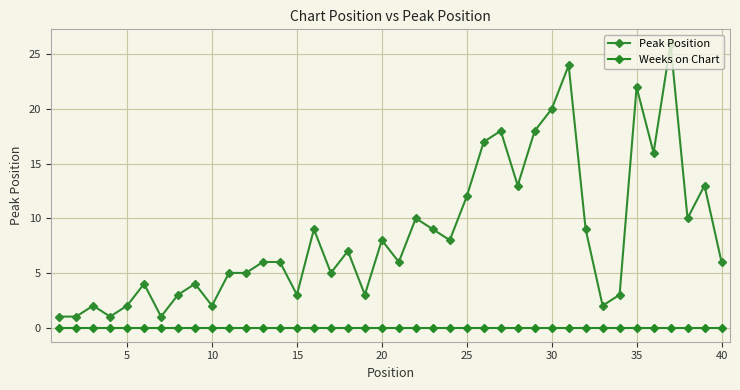

List the series in order of their overall mean, lowest first.

Weeks on Chart, Peak Position